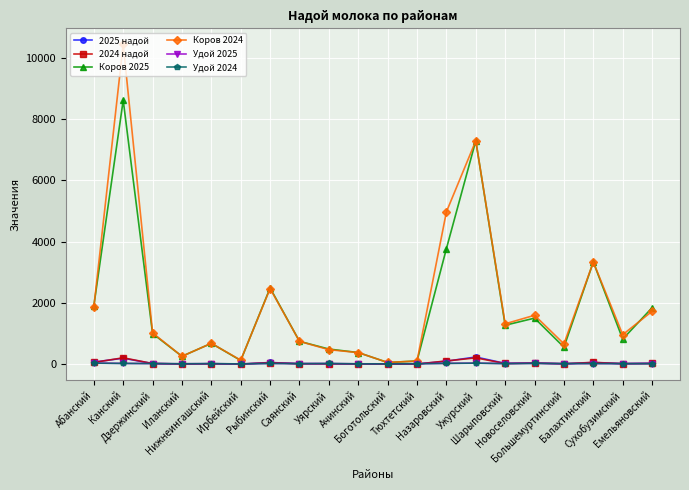

What is the greatest value displayed?

10444.0